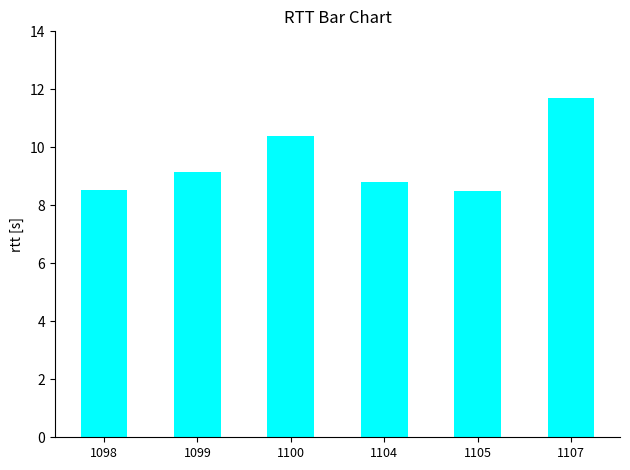

Reading right to left, extract all data points from this chart.

11.7	8.5	8.8	10.4	9.2	8.5